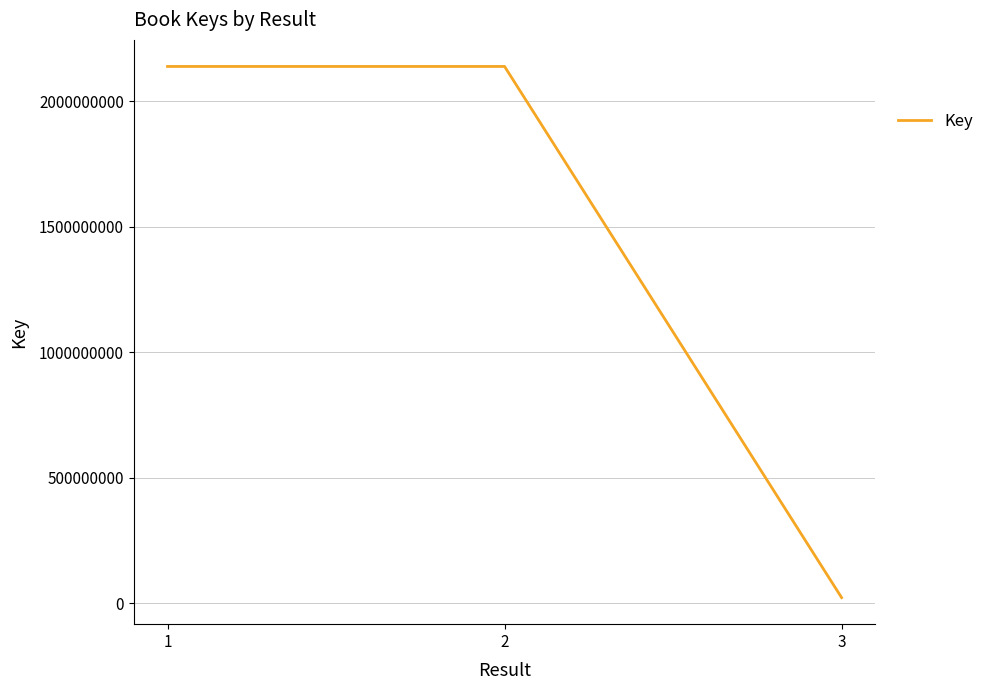

How many distinct data groups are displayed?

1